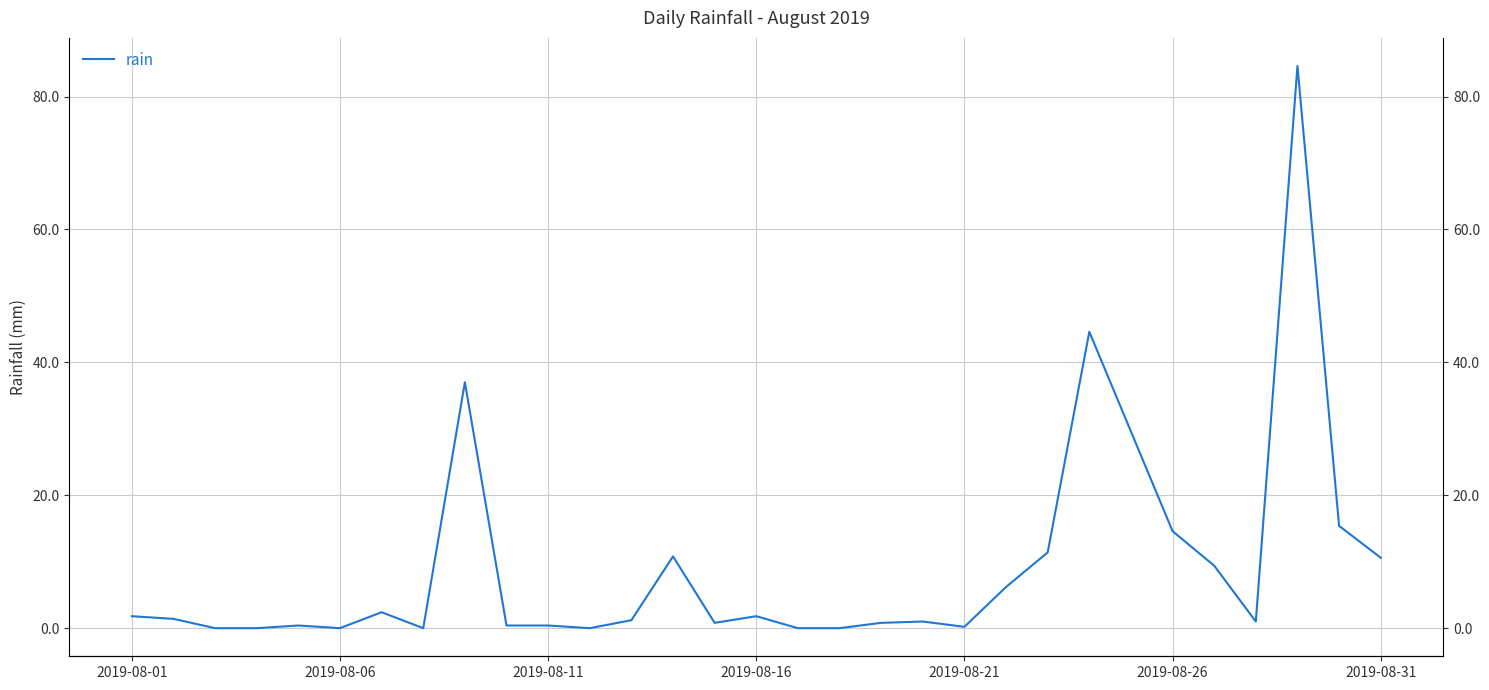

What is the greatest value displayed?

84.6